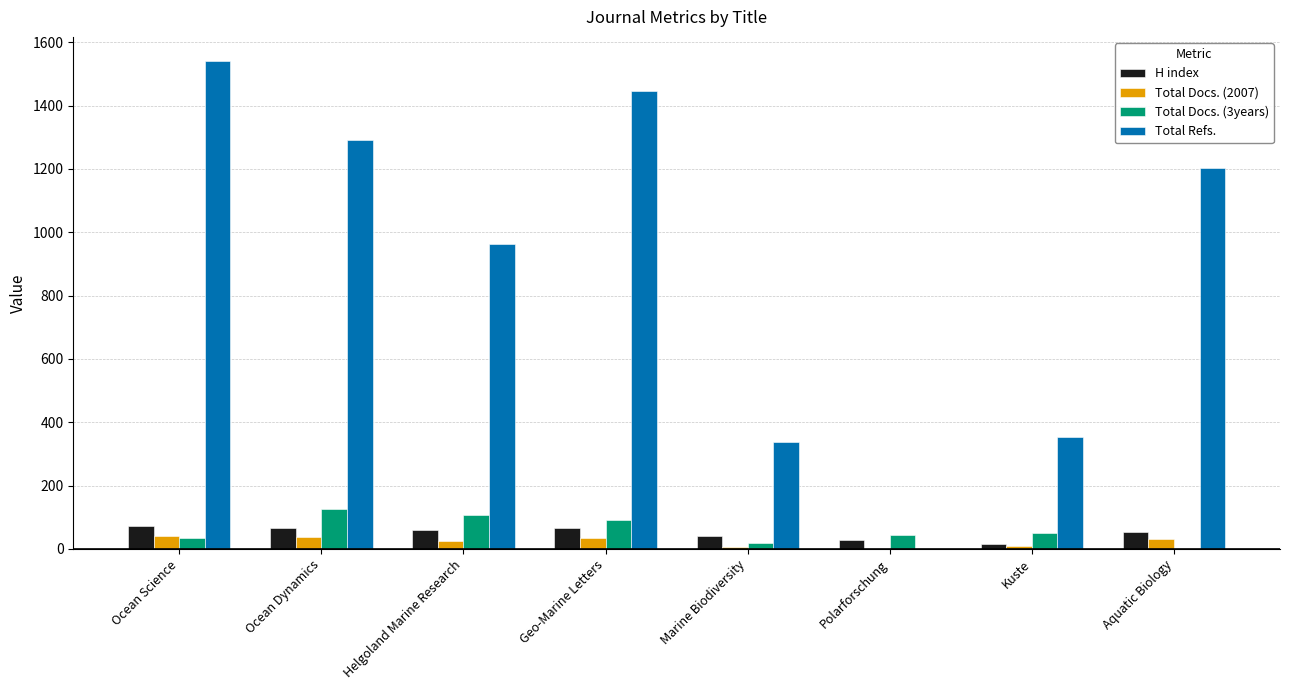

Which label corresponds to the largest value in the chart?

Ocean Science